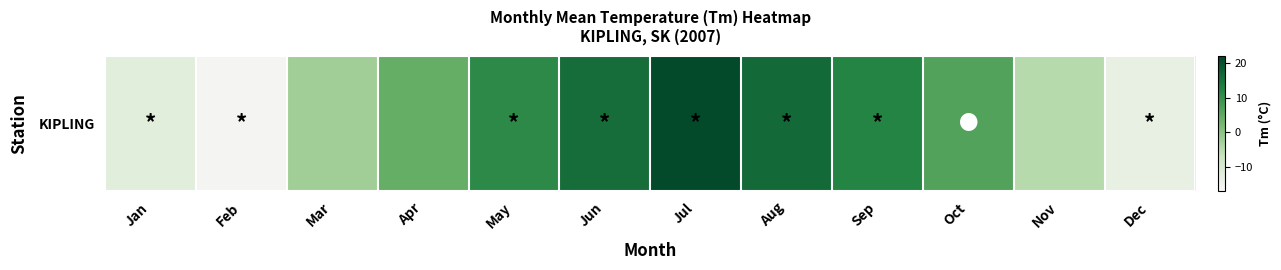

What is the difference between the maximum and minimum values?

37.3